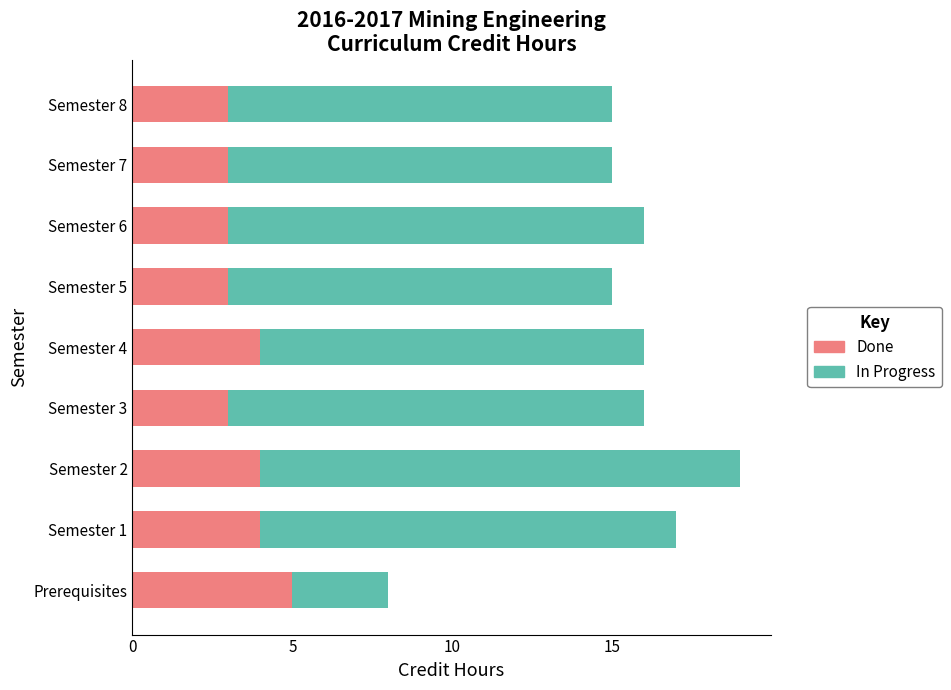

True or false: Done has a value of 1 at Semester 7.

False